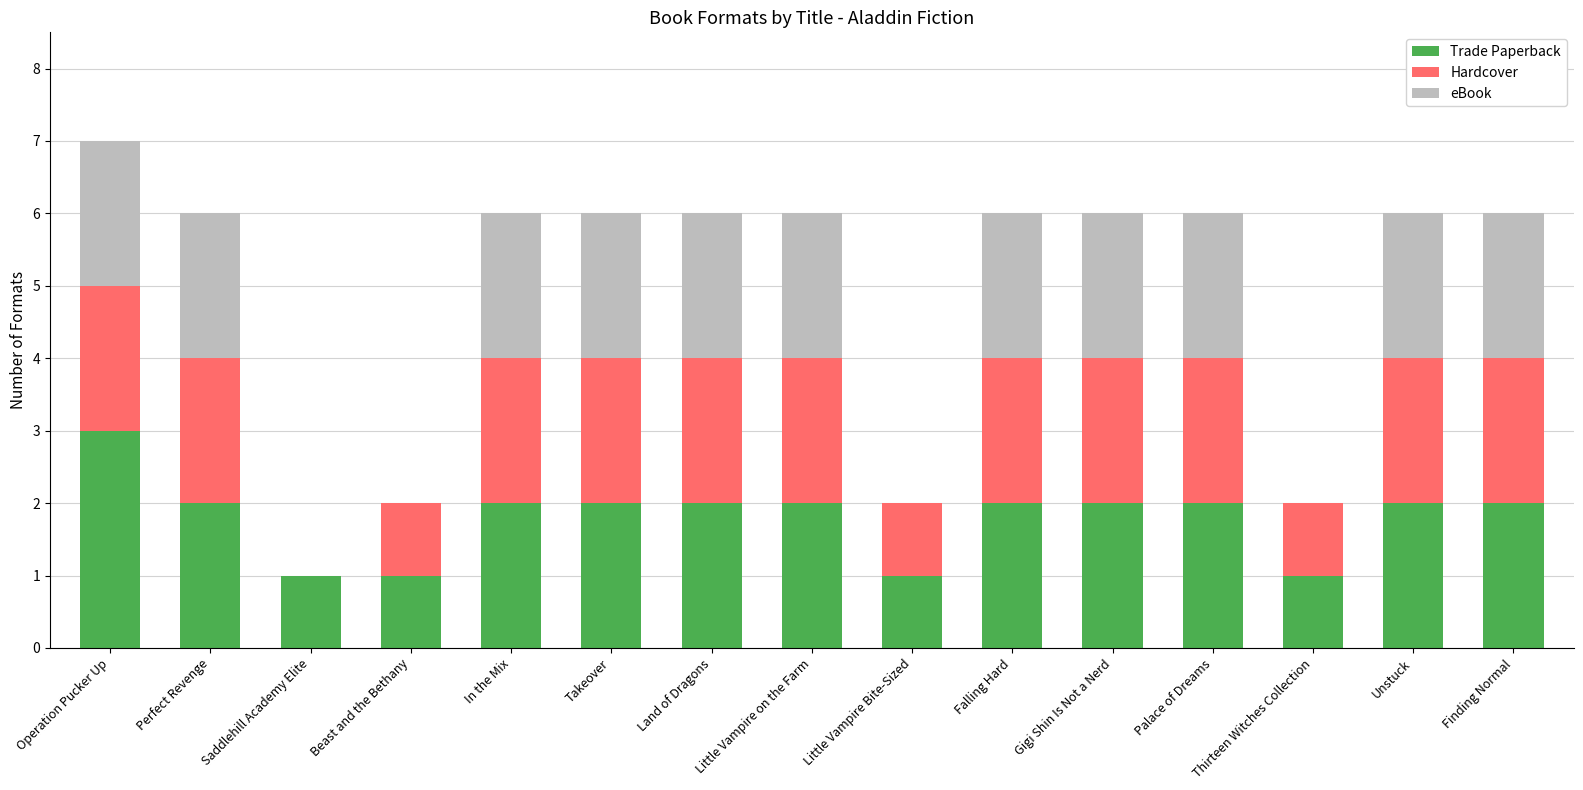

True or false: Trade Paperback has a value of 2 at In the Mix.

True